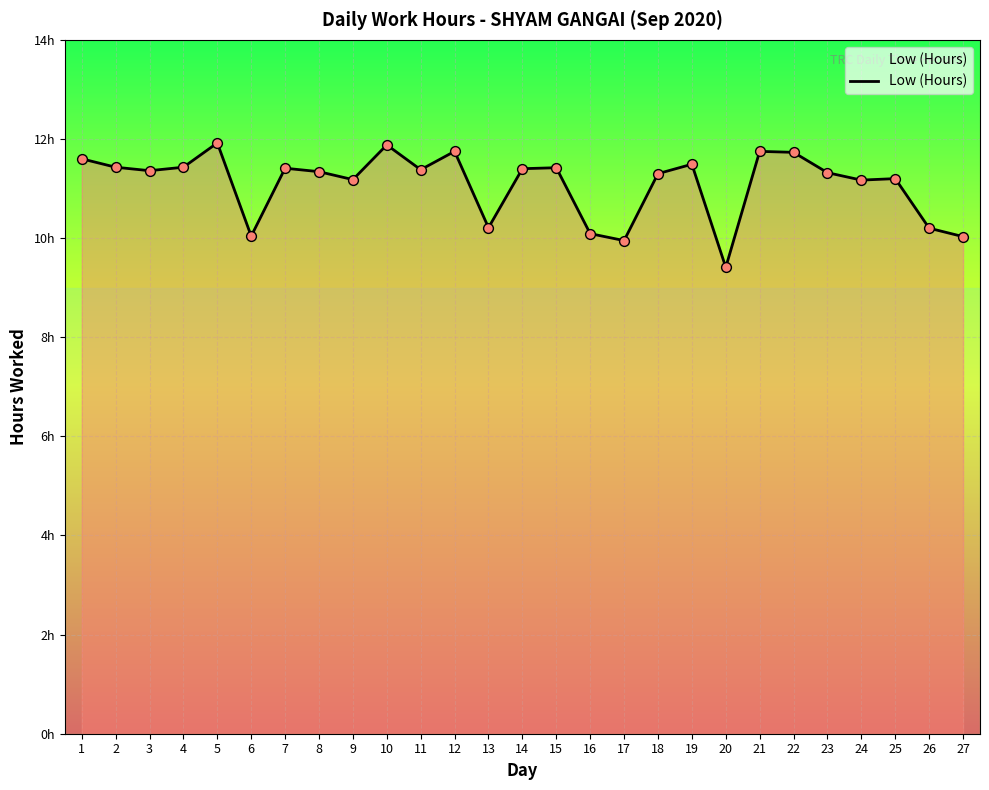

What is the change in value from 9 to 19?

+0.3